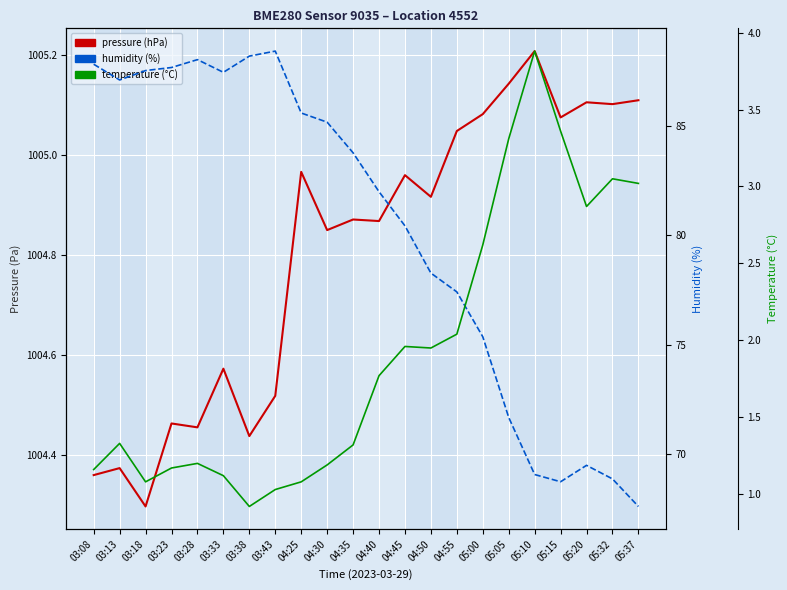

What is the greatest value displayed?

1005.2